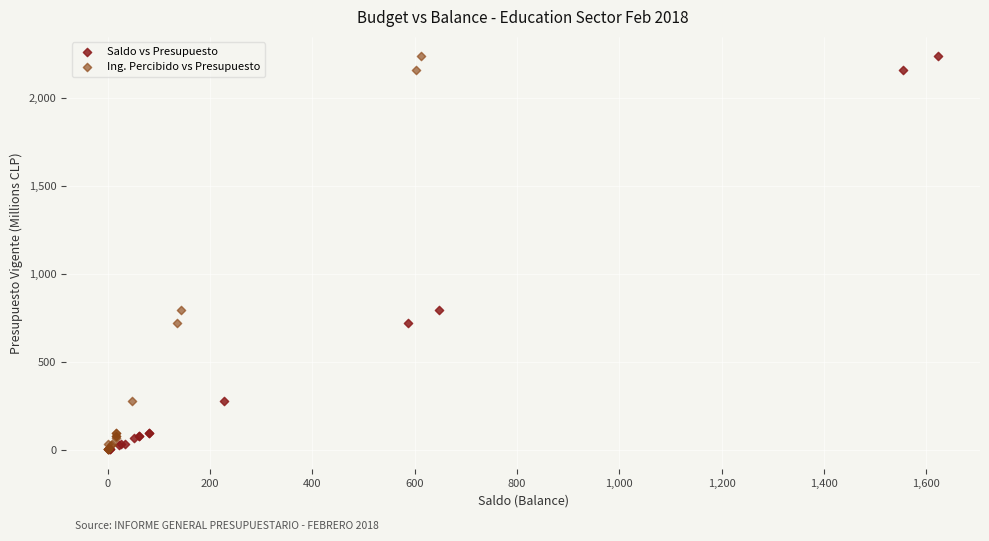

What are all the series names shown in the legend?

Saldo vs Presupuesto, Ing. Percibido vs Presupuesto